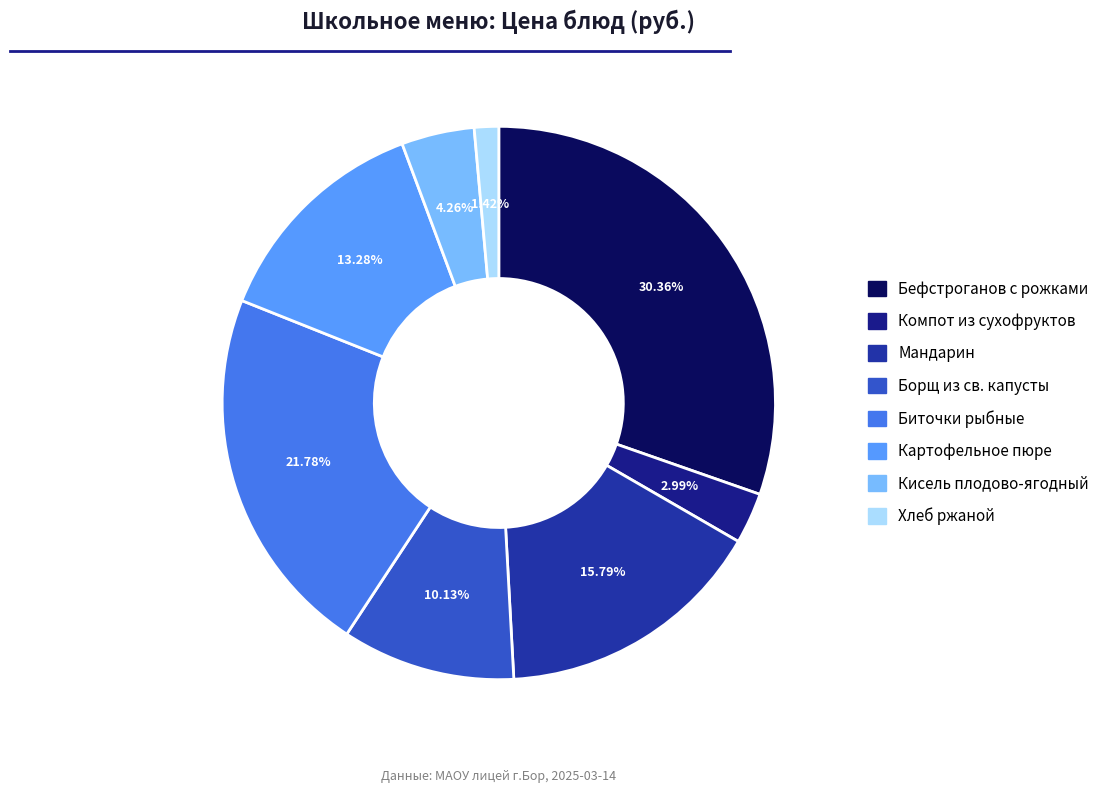

Do Бефстроганов с рожками and Компот из сухофруктов together represent more than half of the pie?

No